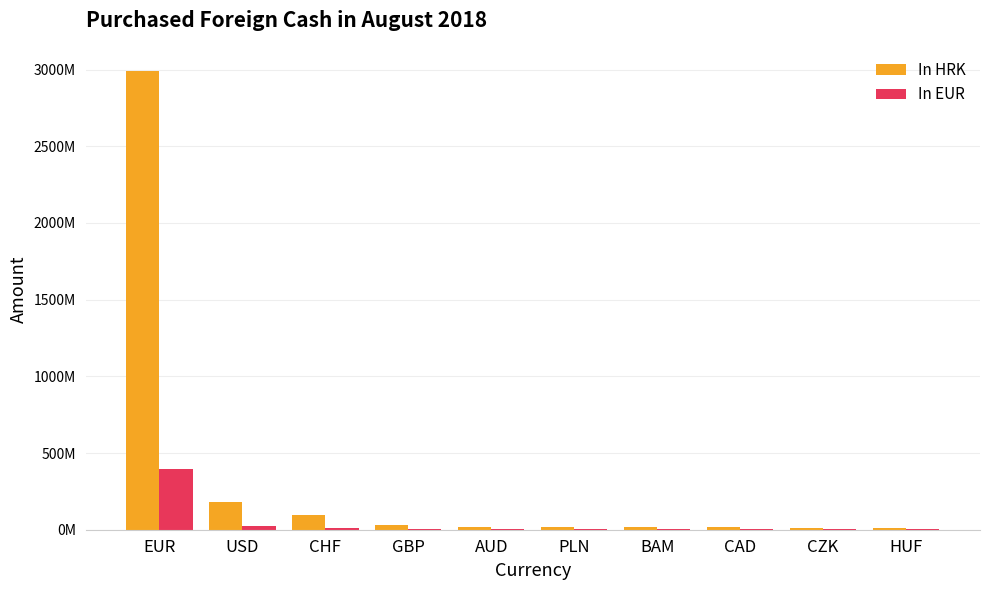

What is the value of the In HRK bar at the 6th from the left?

19810805.0